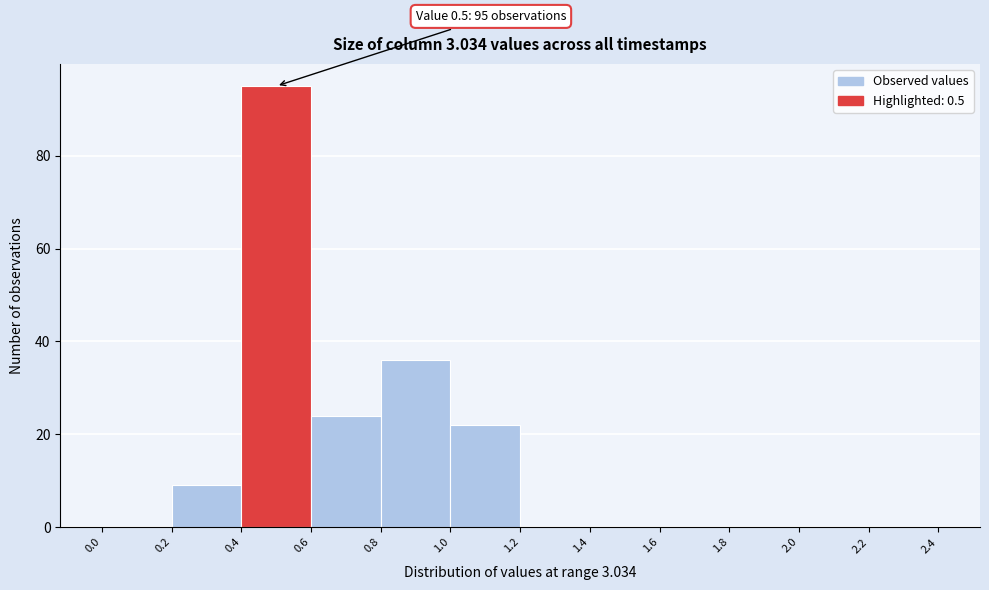

Over which range of the x-axis is the bar tallest?

0.4 to 0.6